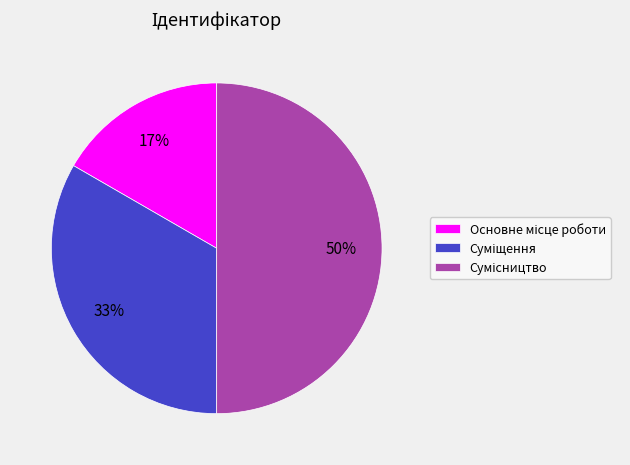

To the nearest percent, what is the difference between the largest and smallest slice percentages?

33%